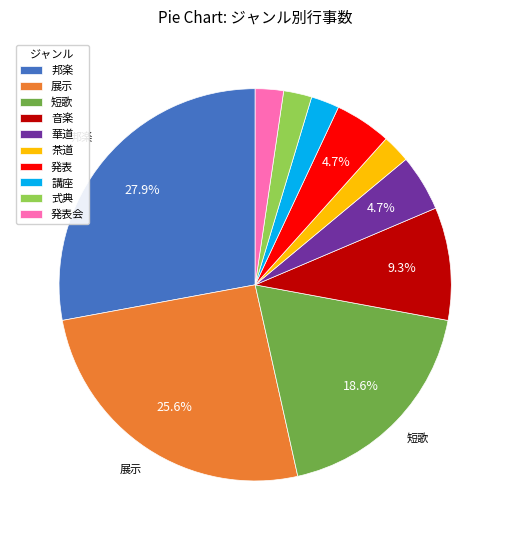

Is the sum of 音楽 and 華道 greater than half?

No